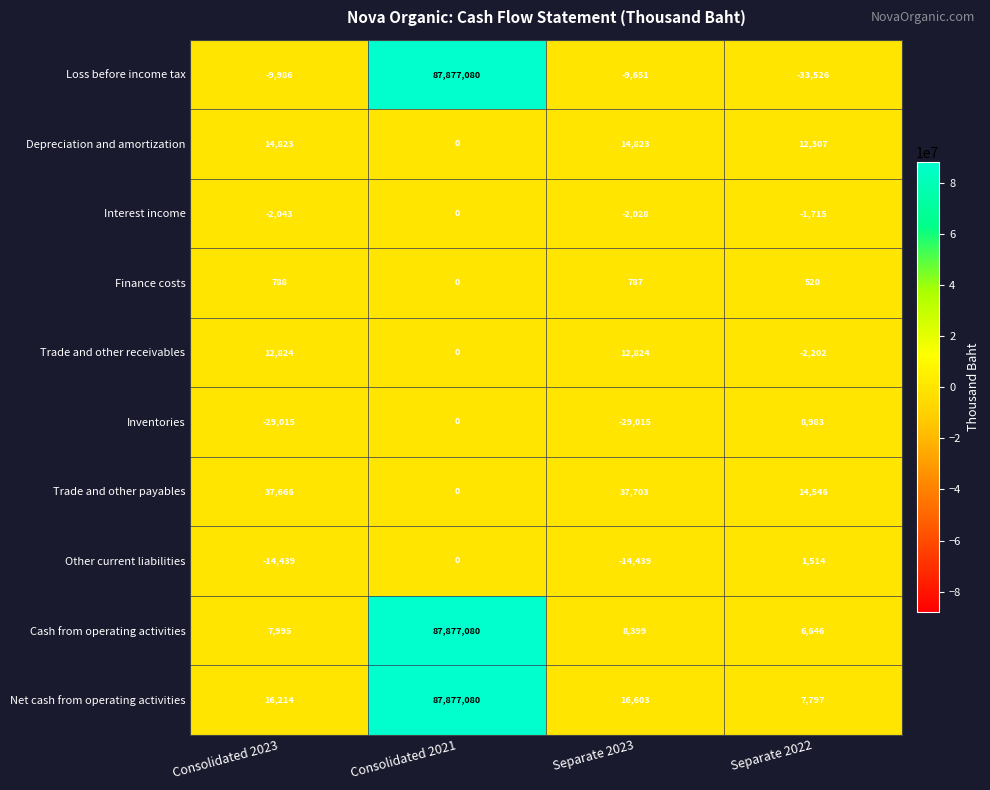

The value of Other current liabilities at Separate 2022 is 853. True or false?

False